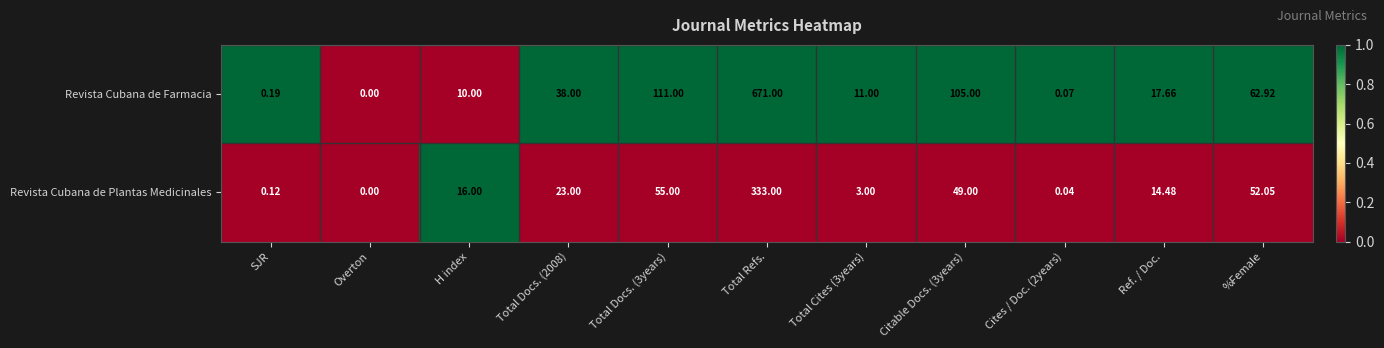

How many categories are shown in the chart?

11